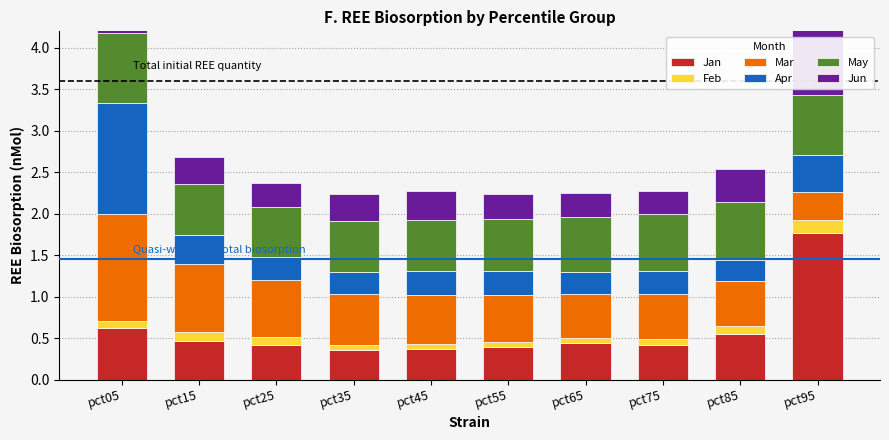

What is the highest value of the Mar series?

1.3